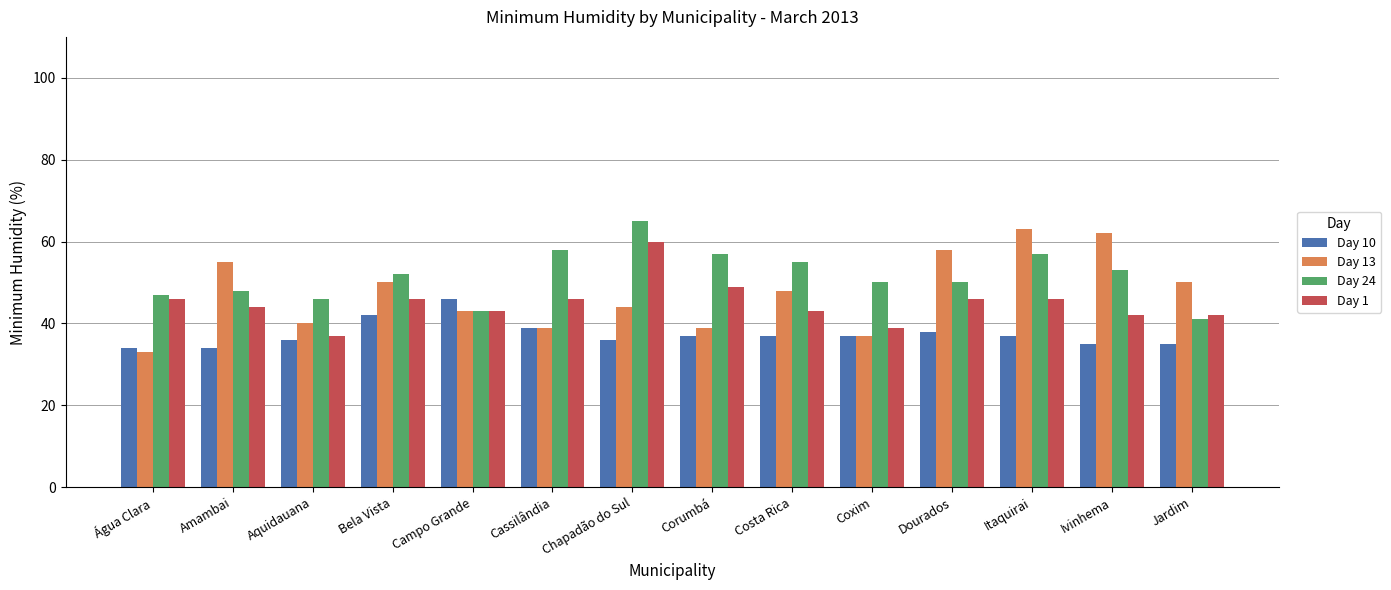

Is the value of Day 24 at Chapadão do Sul greater than the value of Day 13 at Corumbá?

Yes